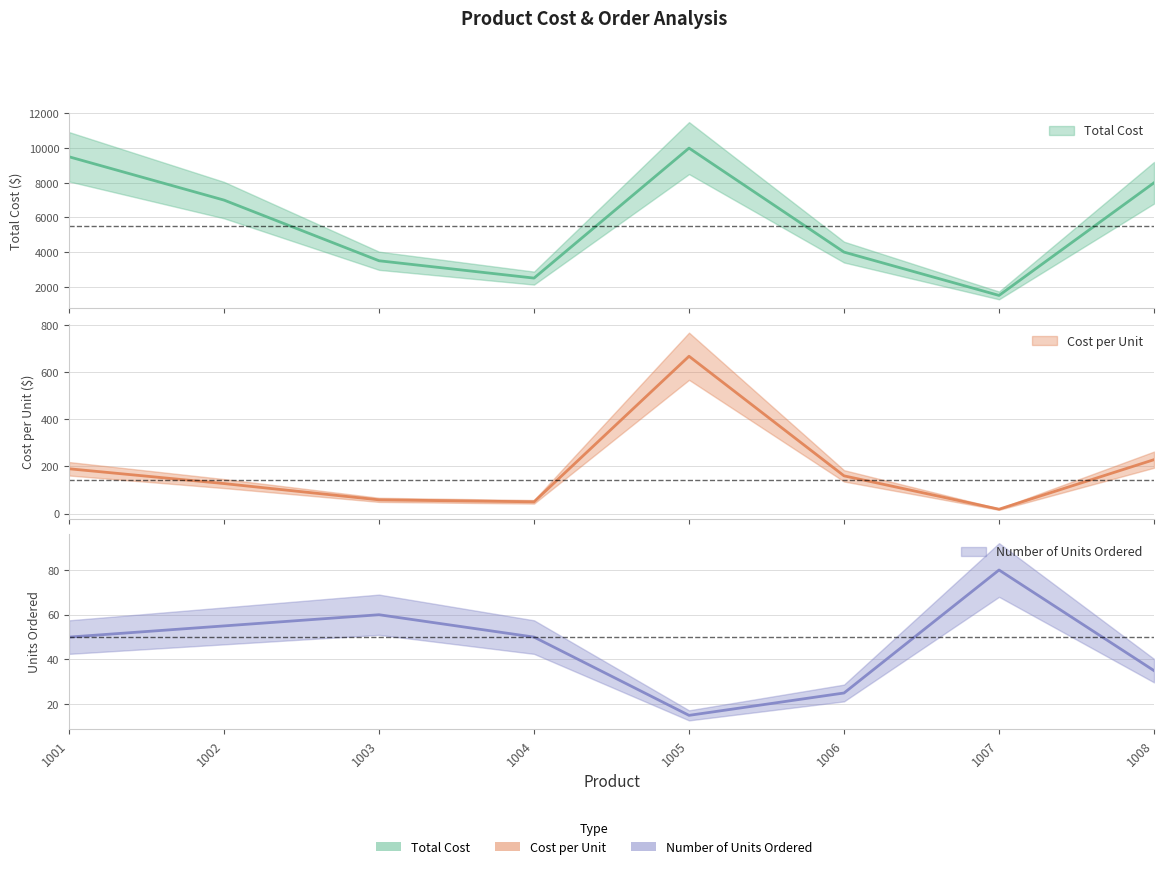

True or false: Total Cost and Cost per Unit intersect in this chart.

False